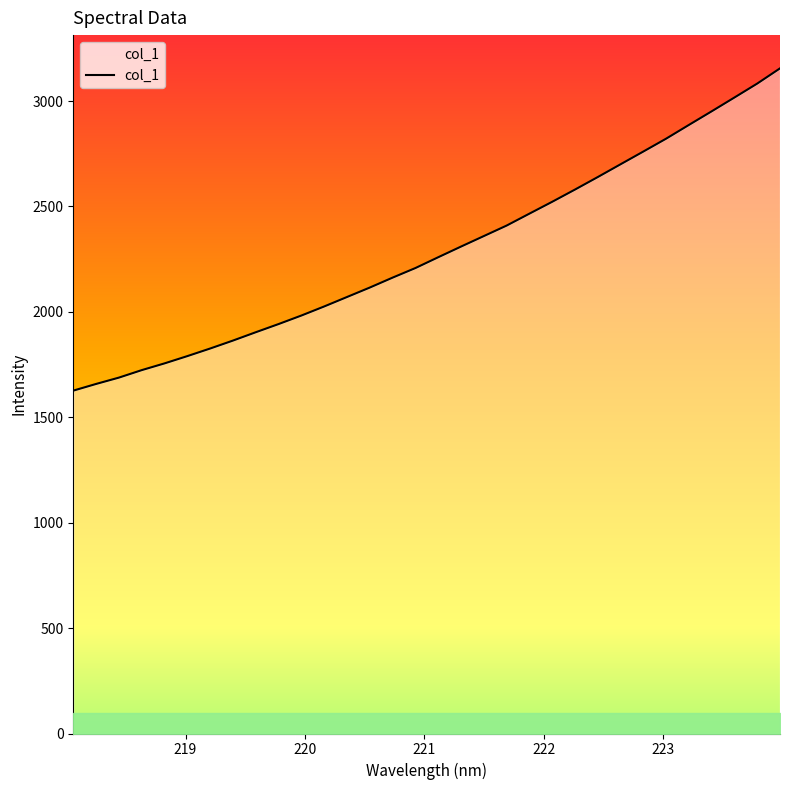

What is the greatest value displayed?

3155.1